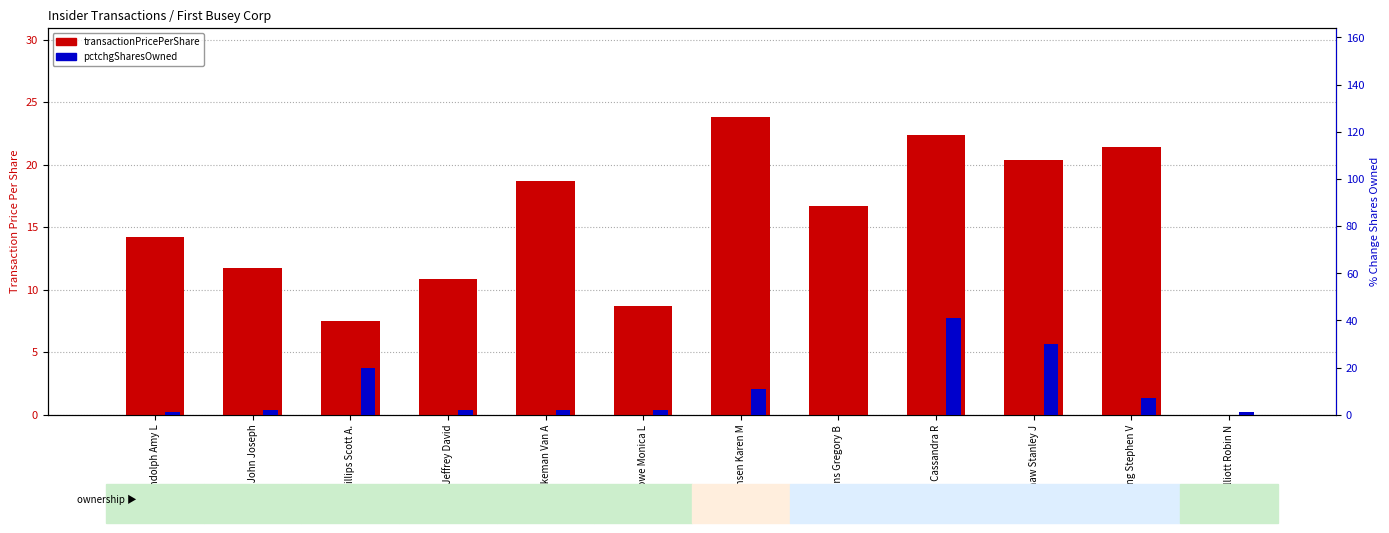

At which label does pctchgSharesOwned reach its minimum?

Lykins Gregory B